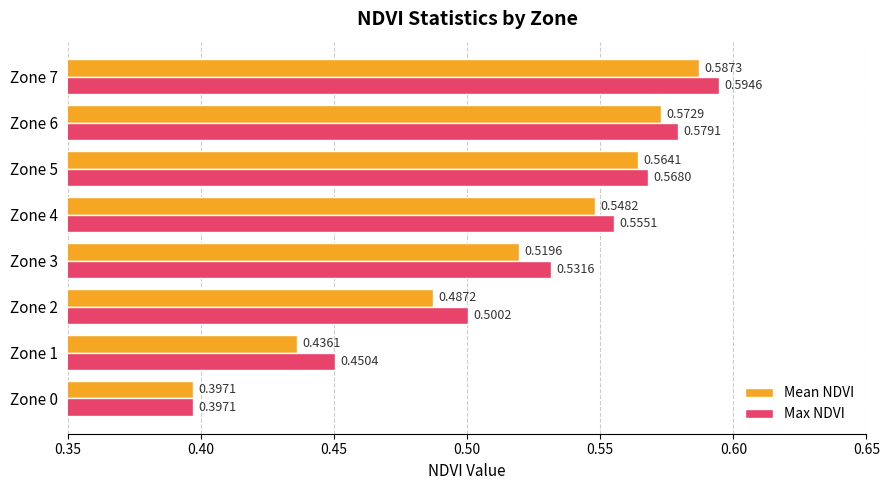

What is the sum of all Mean NDVI values?

4.1